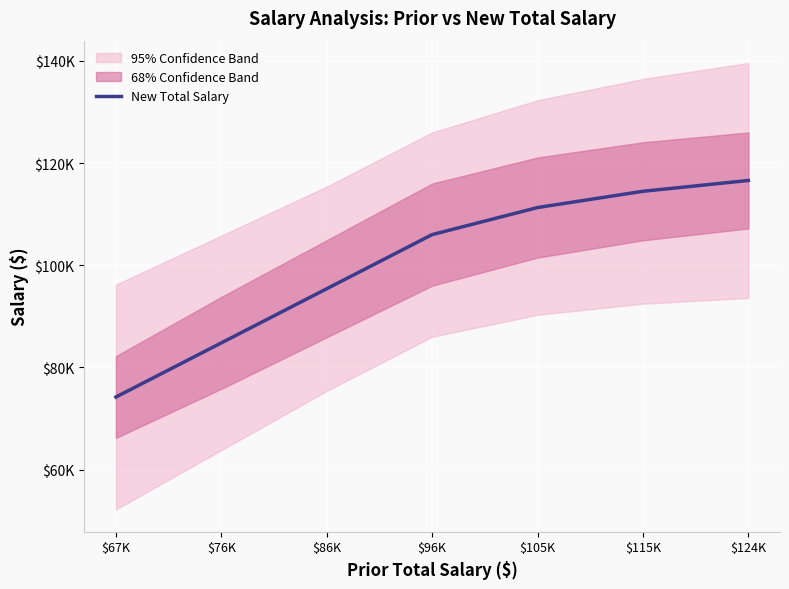

True or false: there are more than 0 points higher than both neighbors.

False